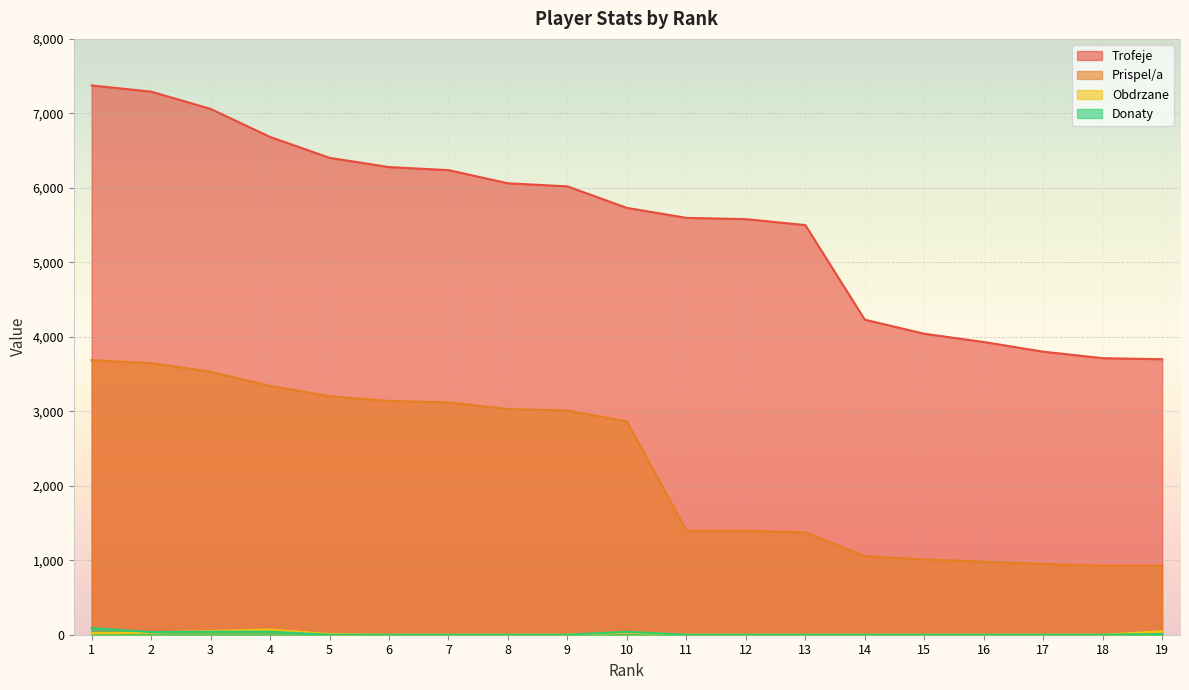

Reading right to left, extract all data points from this chart.

Trofeje: 19=3699	18=3713	17=3800	16=3930	15=4041	14=4230	13=5500	12=5580	11=5597	10=5731	9=6020	8=6061	7=6238	6=6279	5=6403	4=6684	3=7060	2=7292	1=7375
Prispel/a: 19=924	18=928	17=950	16=982	15=1010	14=1057	13=1375	12=1395	11=1399	10=2865	9=3010	8=3030	7=3119	6=3139	5=3201	4=3342	3=3530	2=3646	1=3687
Obdrzane: 19=46	18=0	17=0	16=0	15=0	14=0	13=0	12=0	11=0	10=30	9=0	8=0	7=0	6=0	5=8	4=70	3=50	2=30	1=20
Donaty: 19=10	18=0	17=0	16=0	15=0	14=0	13=0	12=0	11=0	10=40	9=0	8=0	7=0	6=0	5=0	4=40	3=40	2=36	1=88